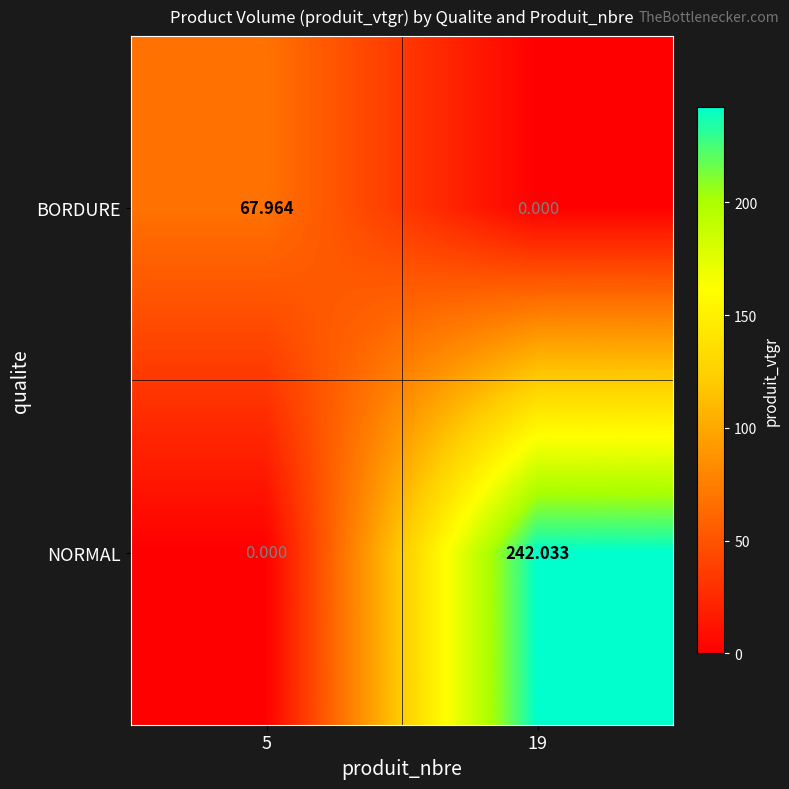

At how many categories does at least one series exceed 89?

1